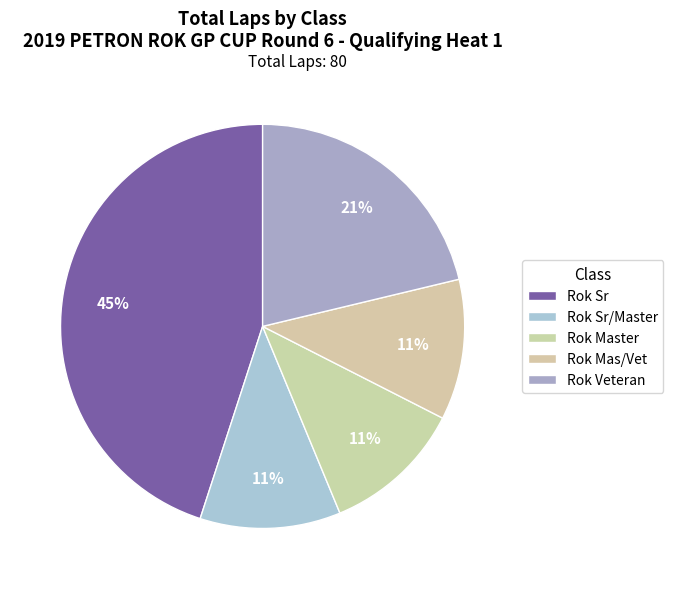

Does Rok Master account for over 50% of the chart?

No